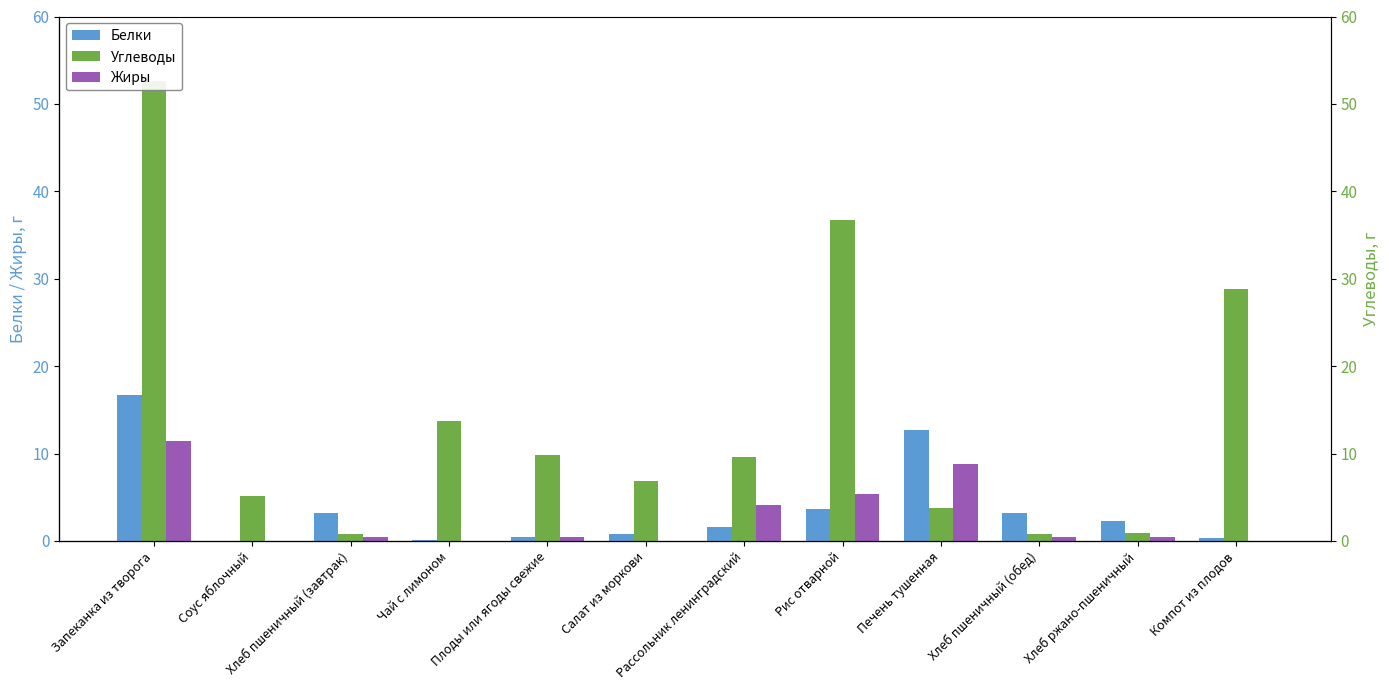

Rank the categories by Жиры value from highest to lowest.

Запеканка из творога, Печень тушенная, Рис отварной, Рассольник ленинградский, Хлеб ржано-пшеничный, Хлеб пшеничный (завтрак), Плоды или ягоды свежие, Хлеб пшеничный (обед), Салат из моркови, Соус яблочный, Чай с лимоном, Компот из плодов